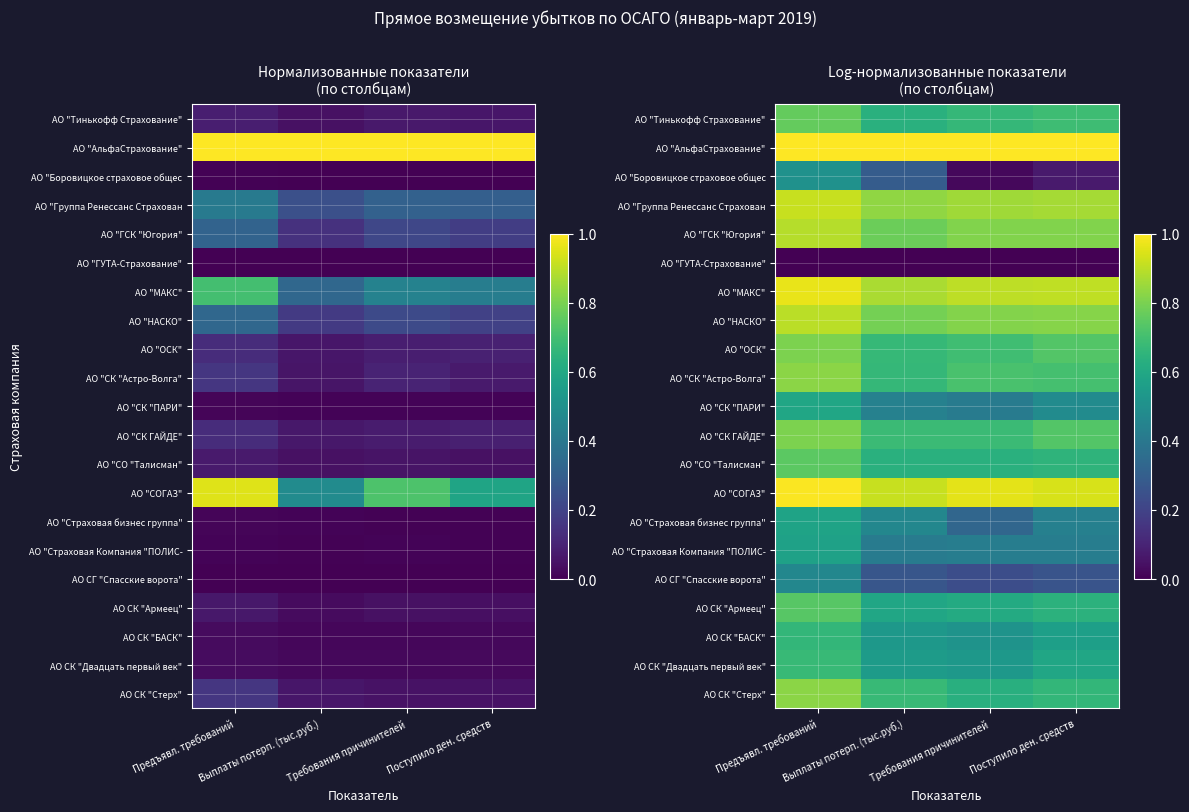

Count the АО "Страховая Компания "ПОЛИС- values in the range 0 to 1.

4